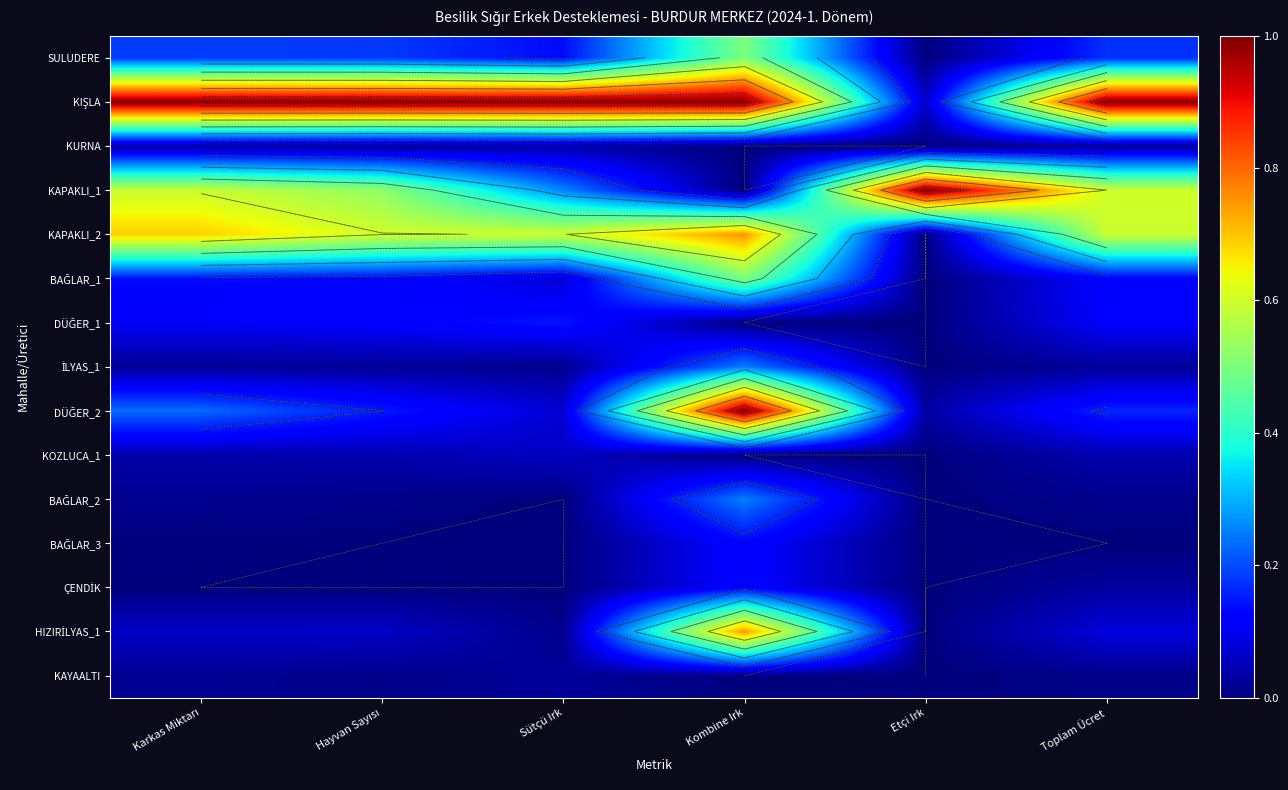

Which label corresponds to the smallest value in the chart?

Etçi Irk